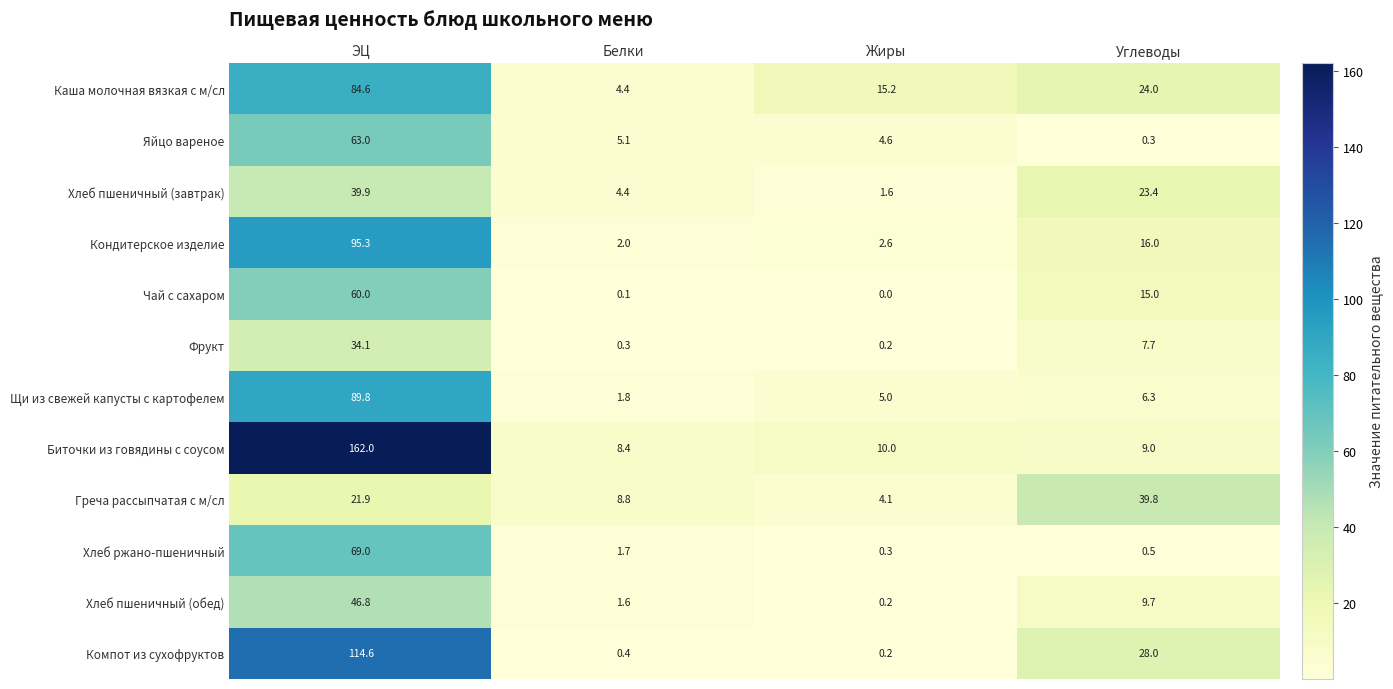

At ЭЦ, list the series in order from largest to smallest.

Биточки из говядины с соусом, Компот из сухофруктов, Кондитерское изделие, Щи из свежей капусты с картофелем, Каша молочная вязкая с м/сл, Хлеб ржано-пшеничный, Яйцо вареное, Чай с сахаром, Хлеб пшеничный (обед), Хлеб пшеничный (завтрак), Фрукт, Греча рассыпчатая с м/сл